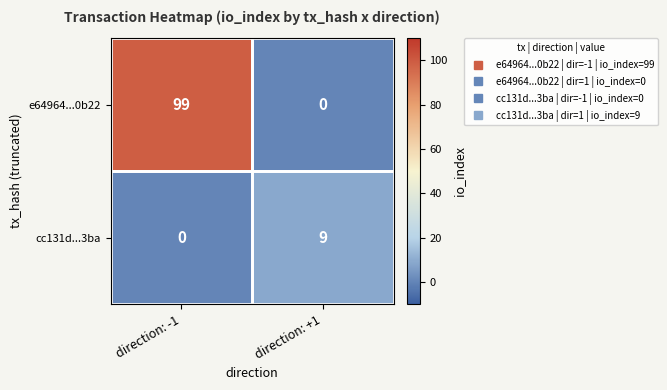

Which series has the largest total across all categories?

e64964...0b22